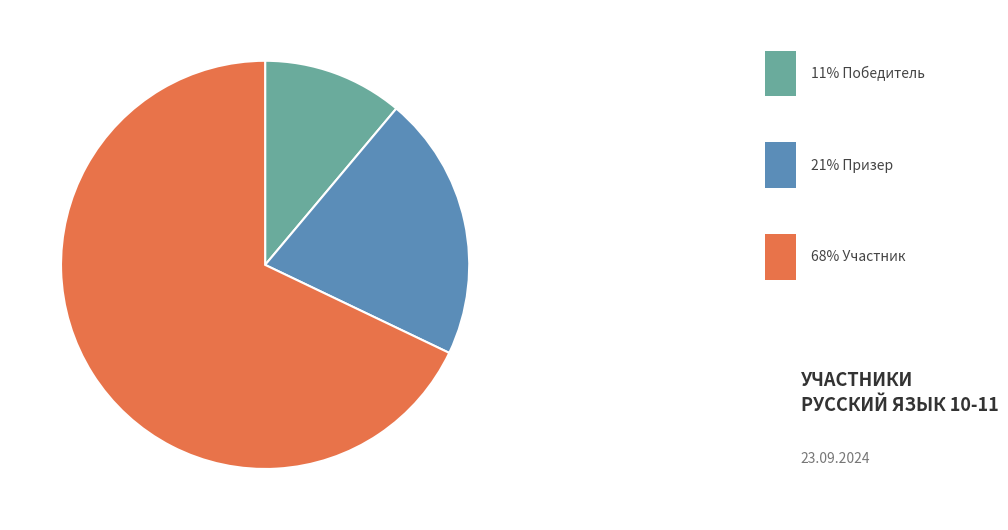

Is there a majority slice in this chart?

Yes